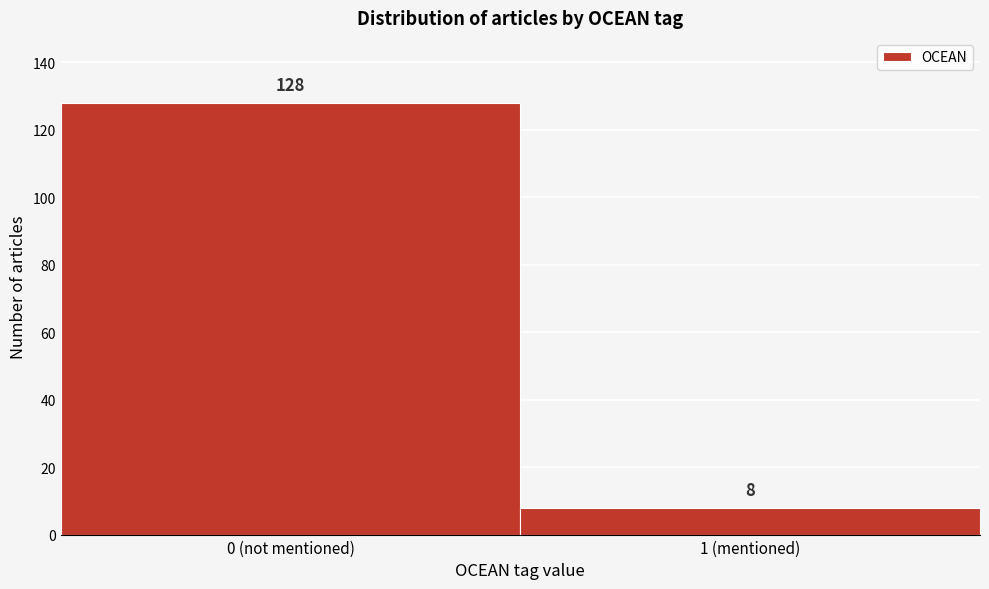

Reading right to left, transcribe all the data shown in this chart.

8	128